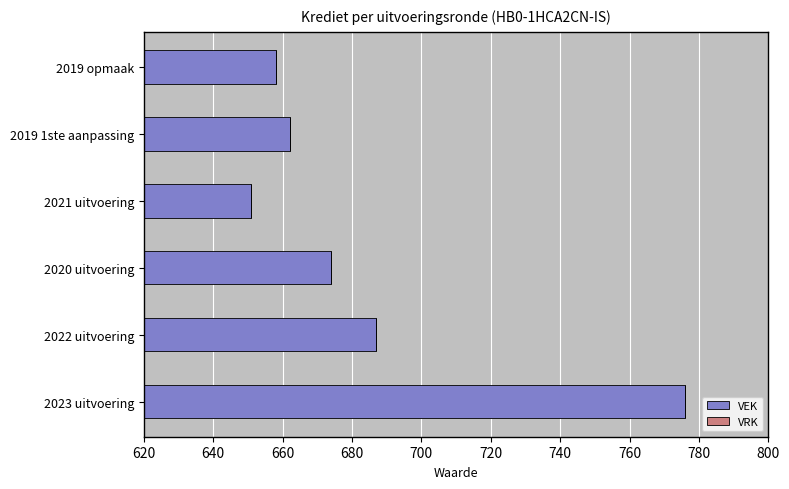

List the labels in order of value, smallest first.

2021 uitvoering, 2019 opmaak, 2019 1ste aanpassing, 2020 uitvoering, 2022 uitvoering, 2023 uitvoering